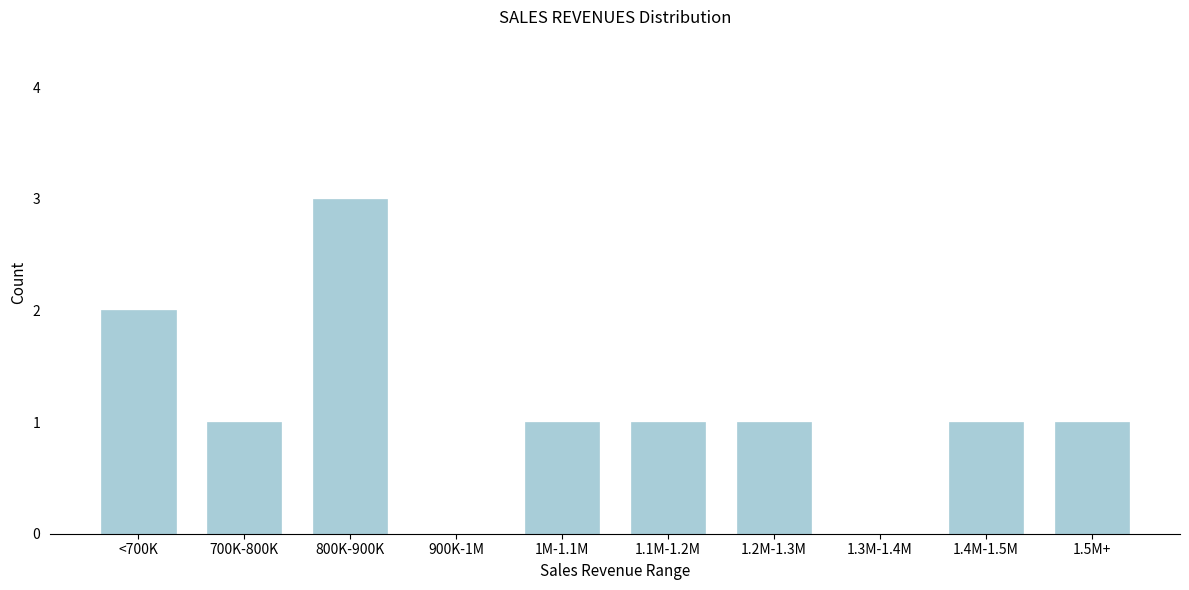

Reading right to left, what are all the values shown in this chart?

1.5M+=1	1.4M-1.5M=1	1.3M-1.4M=0	1.2M-1.3M=1	1.1M-1.2M=1	1M-1.1M=1	900K-1M=0	800K-900K=3	700K-800K=1	<700K=2